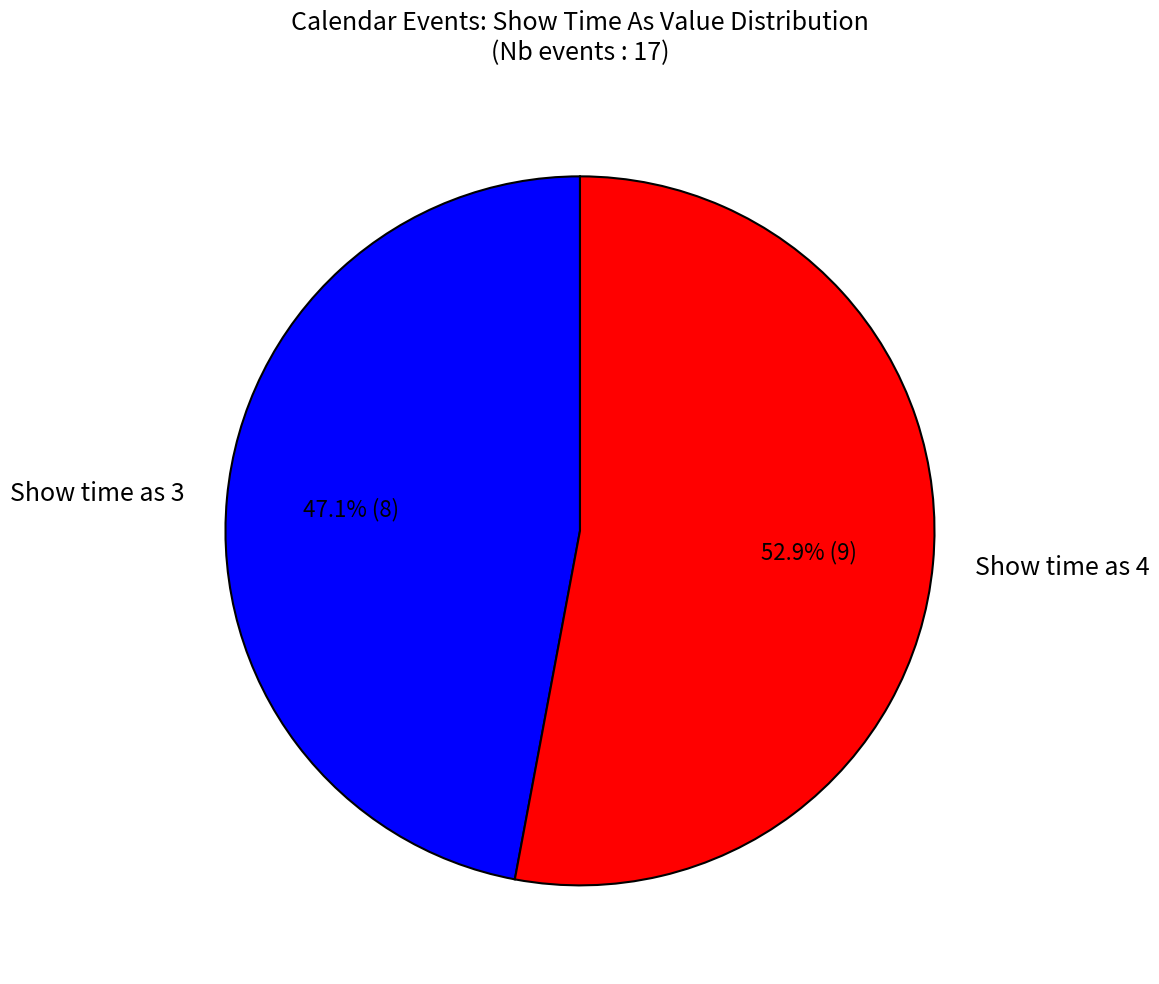

Which category has the smallest portion of the pie?

Show time as 3